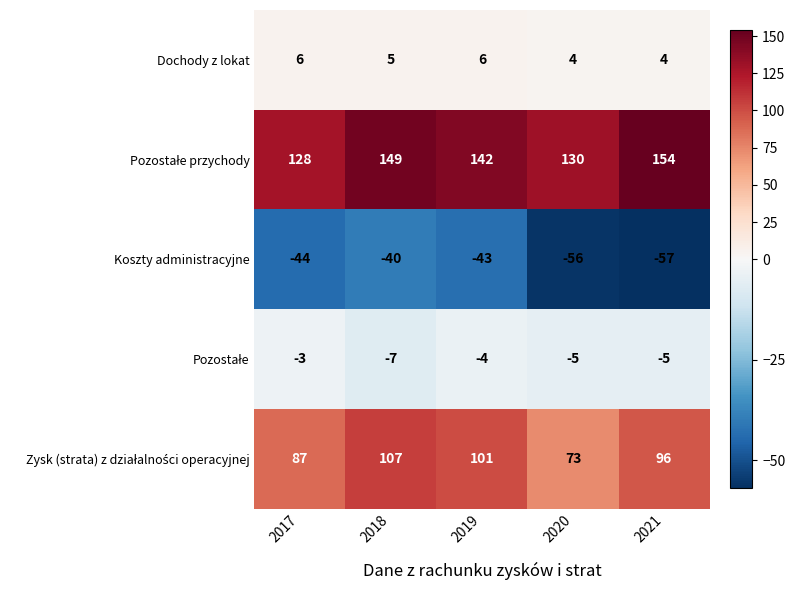

What is the difference between the highest and lowest values at 2018?

189